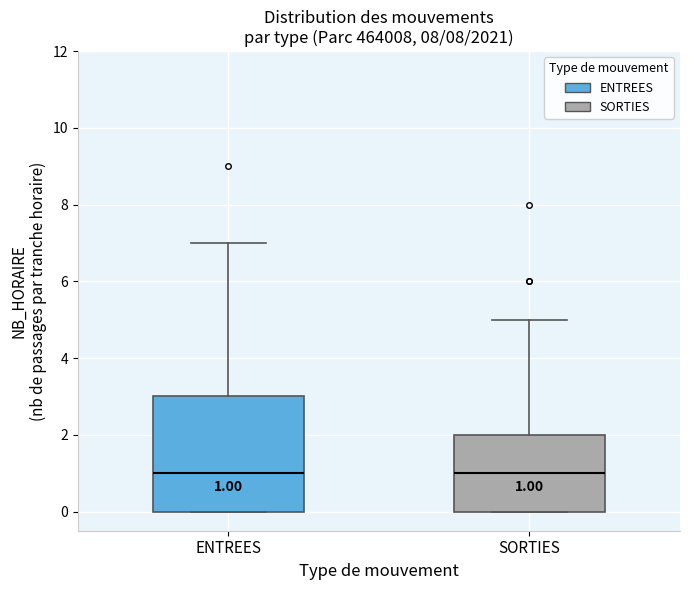

Which box is the tallest, from its lower edge to its upper edge?

ENTREES